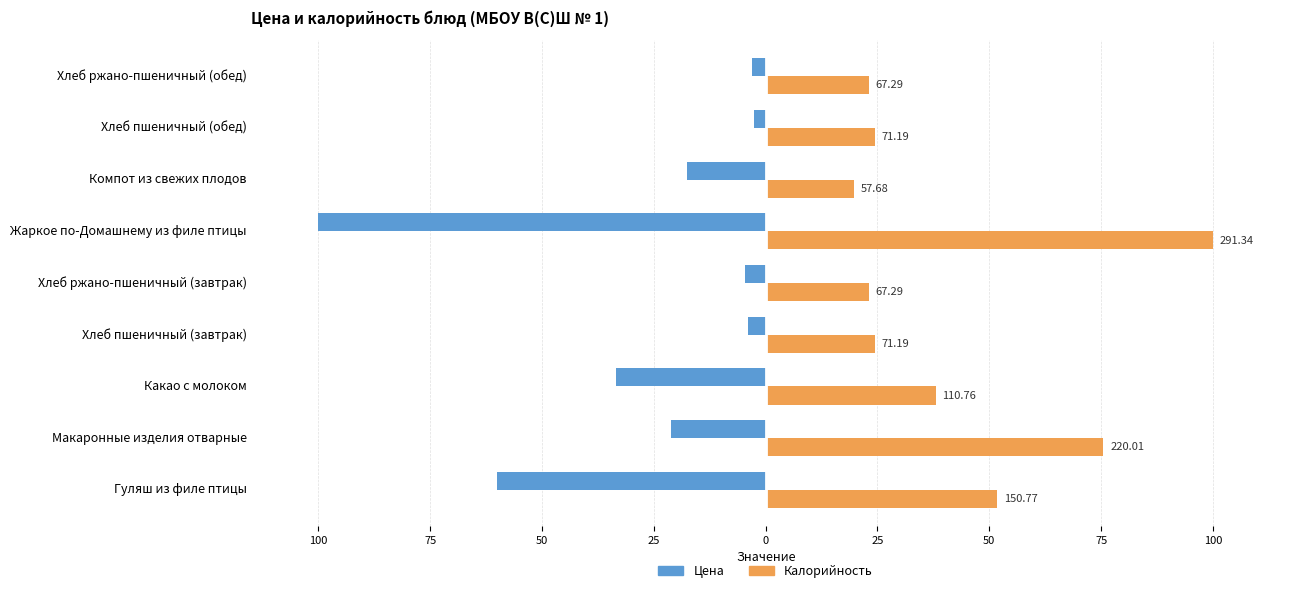

What are all the series names shown in the legend?

Цена, Калорийность